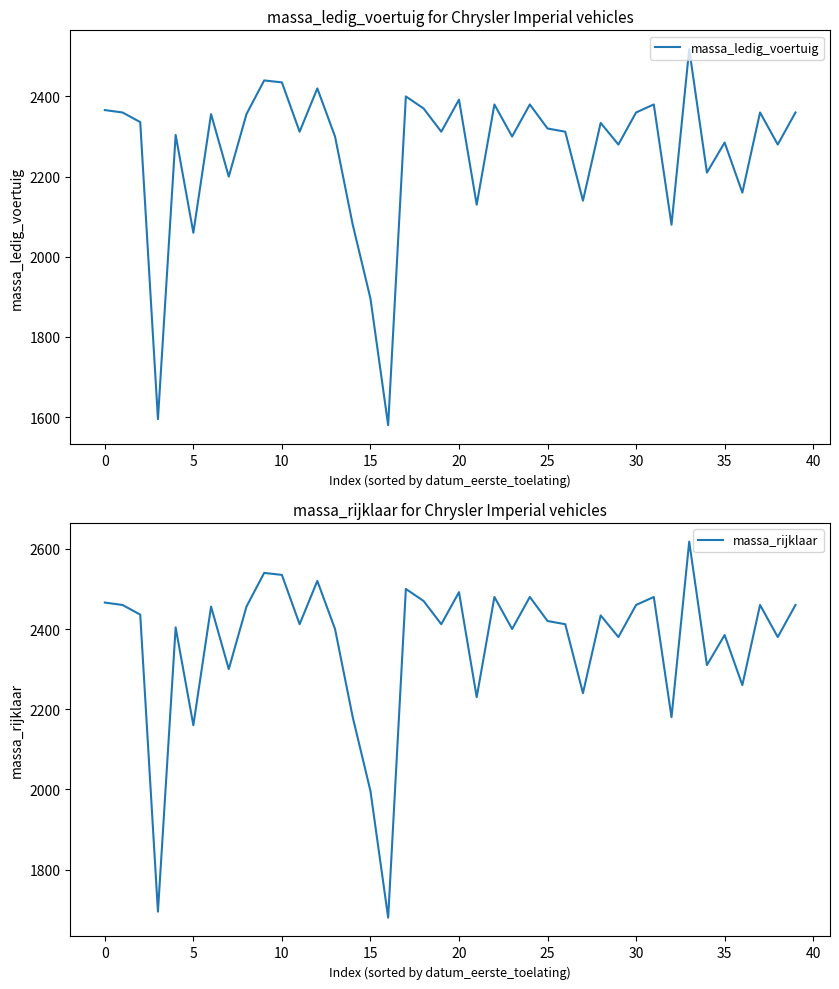

Reading left to right, list all the values displayed in this chart.

massa_ledig_voertuig: 2366	2360	2336	1595	2304	2060	2356	2200	2356	2440	2435	2312	2420	2300	2080	1896	1580	2400	2370	2312	2392	2130	2380	2300	2380	2320	2312	2140	2334	2280	2360	2380	2080	2518	2210	2285	2160	2360	2280	2360
massa_rijklaar: 2466	2460	2436	1695	2404	2160	2456	2300	2456	2540	2535	2412	2520	2400	2180	1996	1680	2500	2470	2412	2492	2230	2480	2400	2480	2420	2412	2240	2434	2380	2460	2480	2180	2618	2310	2385	2260	2460	2380	2460